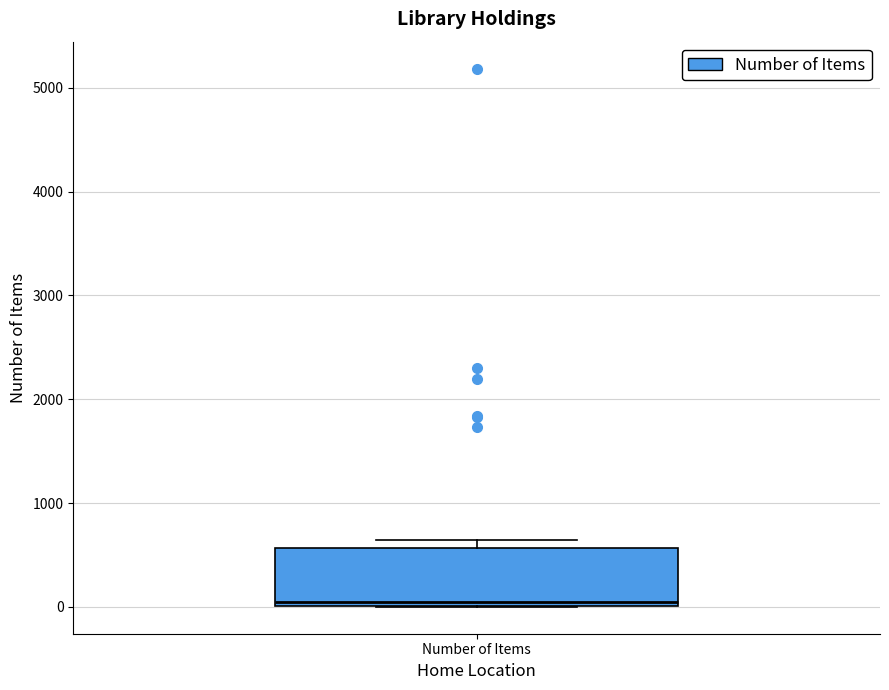

Read this box plot against the y-axis: the position of the median line, the range covered by the box, and the ends of both whiskers. The values are not printed on the chart, so give them approximately, as read against the axis.

median 100, box 0 to 600, whiskers 0 to 600 (just above the box's upper edge)